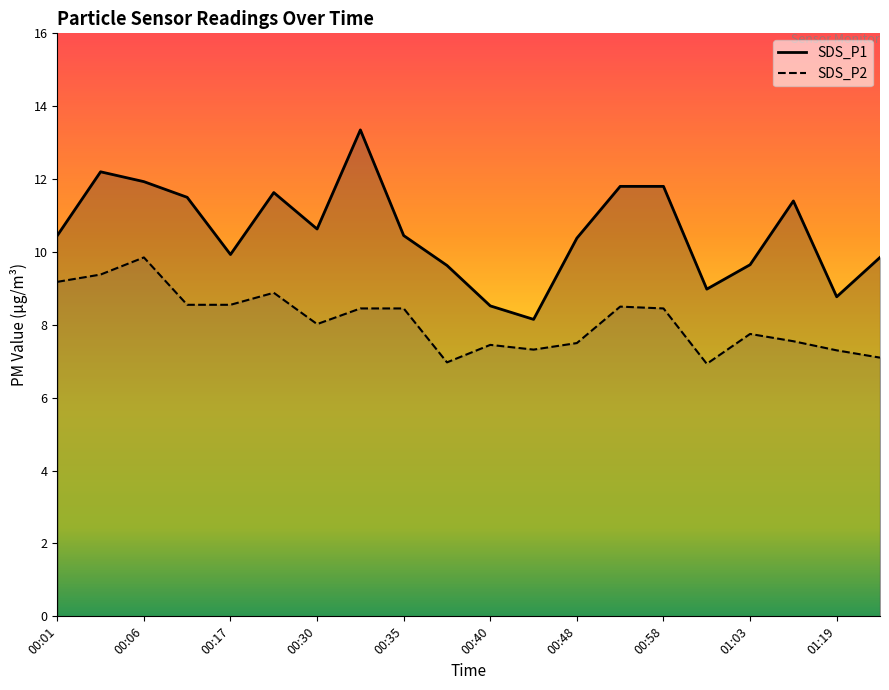

How many interior local valleys does the SDS_P2 series have?

4